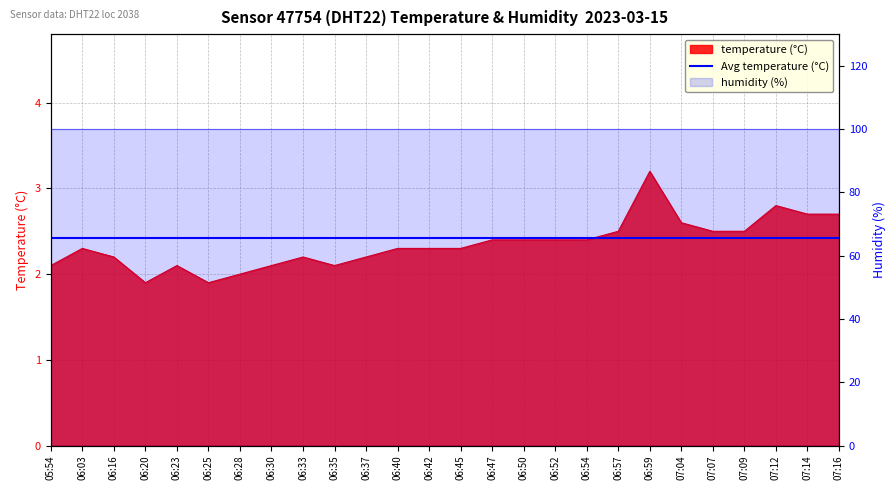

True or false: there are more than 0 points higher than both neighbors.

True